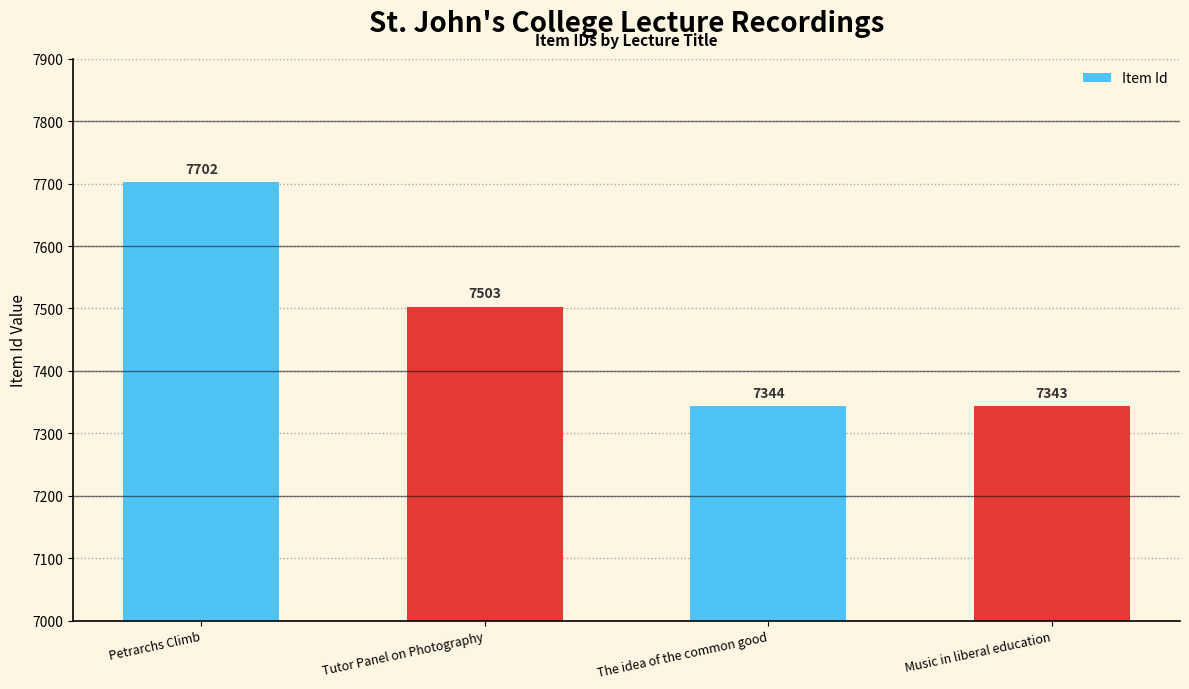

What is the minimum value shown in the chart?

7343